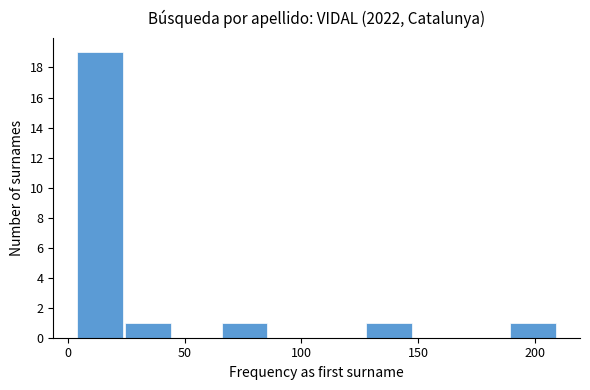

Reading left to right, transcribe this chart: for each bar, give the range it covers on the x-axis and its height. Neither the bar edges nor the heights are printed on the chart, so give them approximately, as read against the axes.

5 to 25: 19
25 to 45: 1
45 to 65: 0
65 to 85: 1
85 to 105: 0
105 to 130: 0
130 to 150: 1
150 to 170: 0
170 to 190: 0
190 to 210: 1